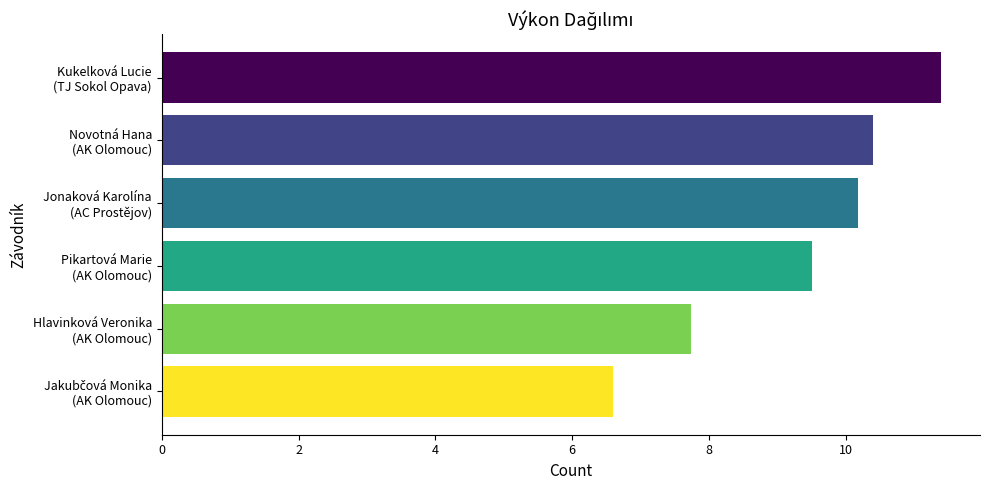

What is the value of the 1st bar from the top?

11.4